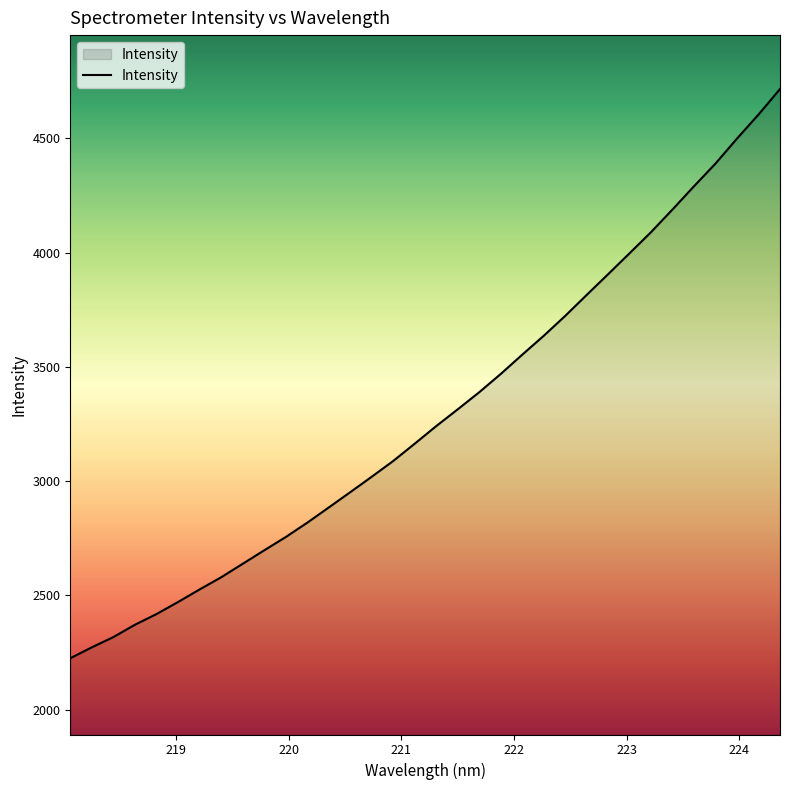

What is the minimum value shown in the chart?

2225.1